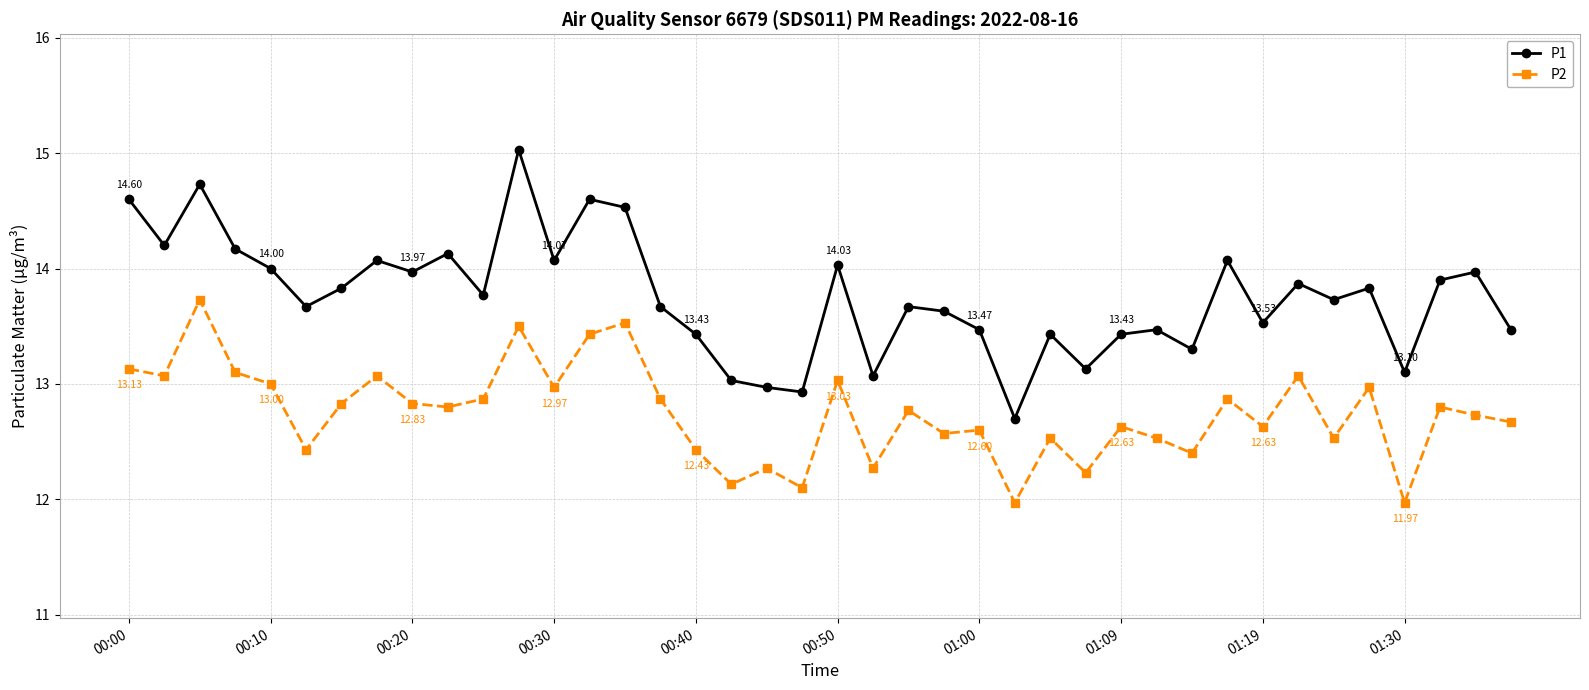

Which series has the largest total across all categories?

P1